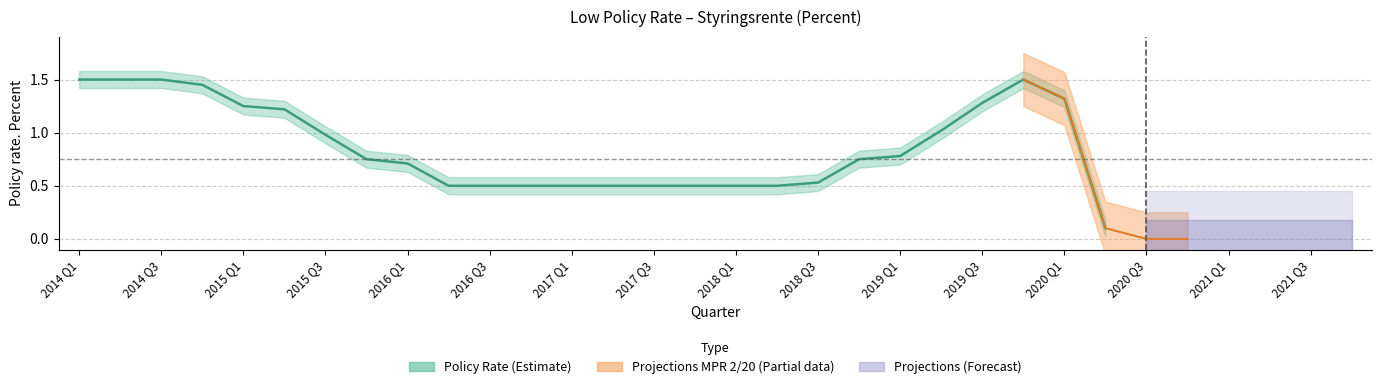

Does the chart display data point markers on the line(s)?

No